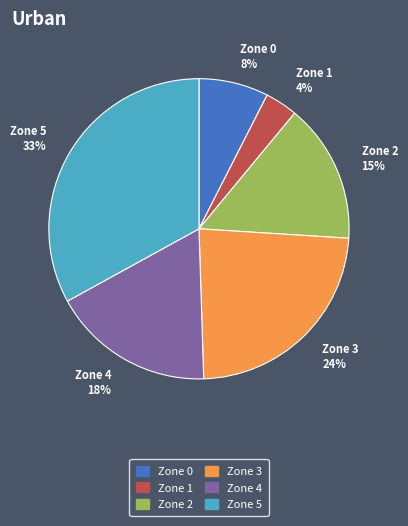

What percentage is the Zone 1 4% slice, to the nearest percent?

4%